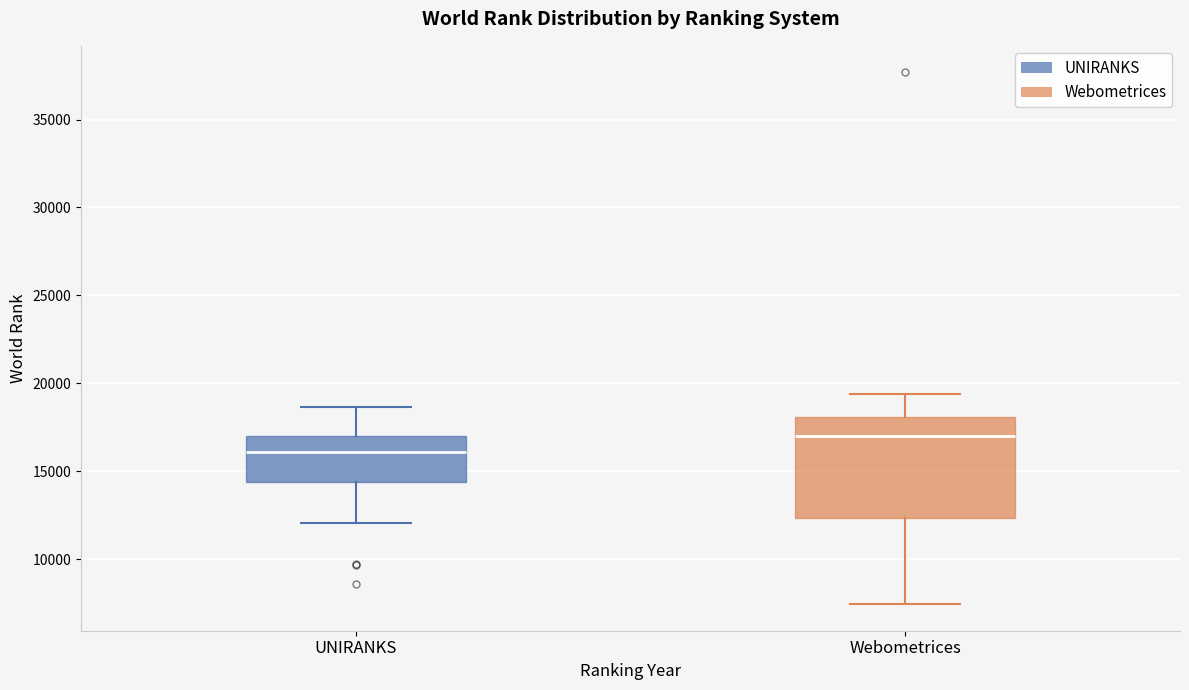

Where does the lower whisker of the box for UNIRANKS end on the y-axis? The values are not printed on the chart, so give them approximately, as read against the axis.

12000